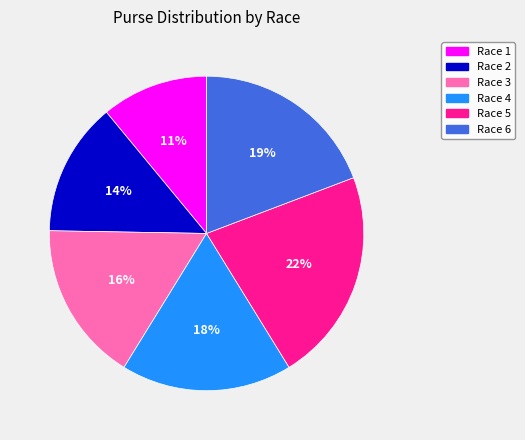

Is the sum of Race 1 and Race 3 greater than half?

No